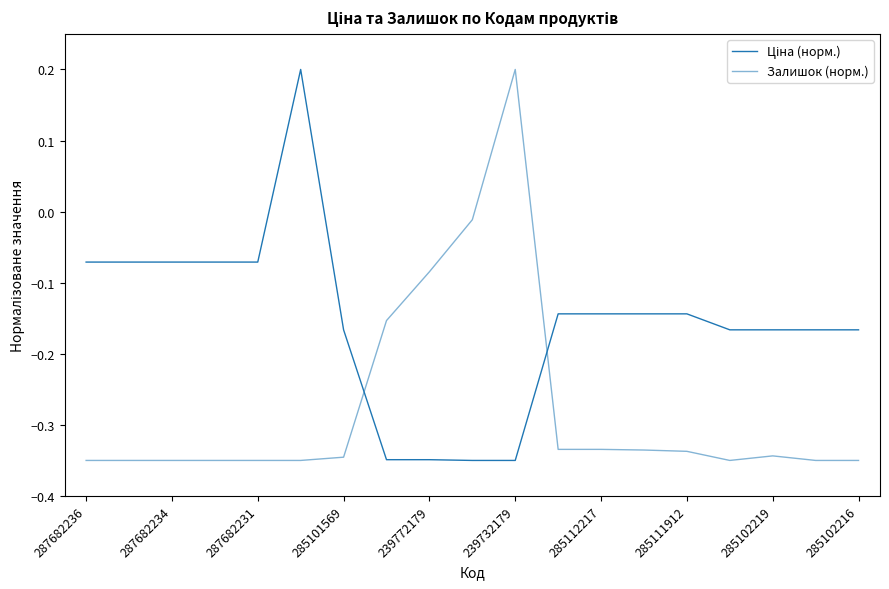

How many lines are shown in the chart?

2